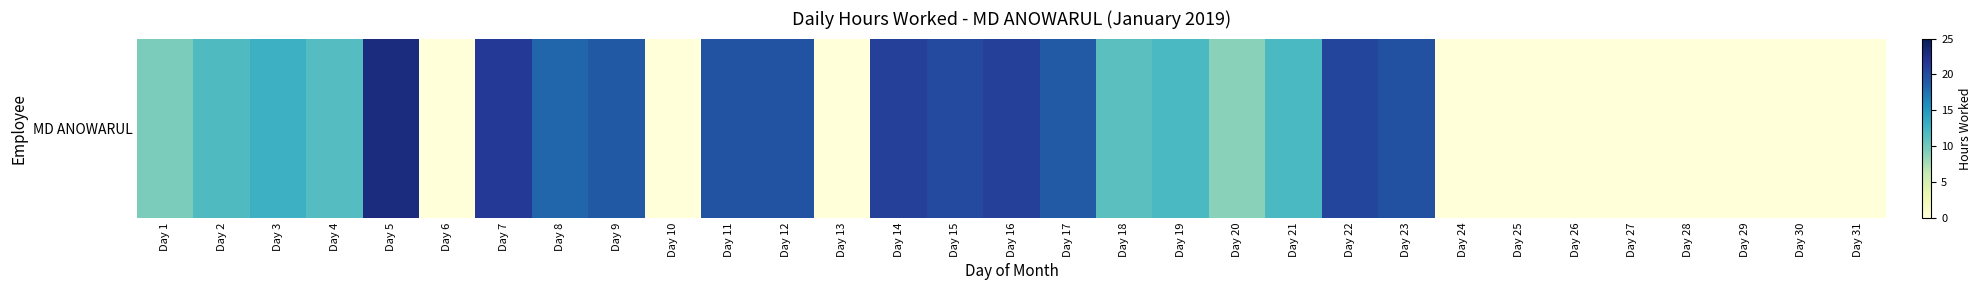

The value at Day 9 is 19.1. True or false?

True